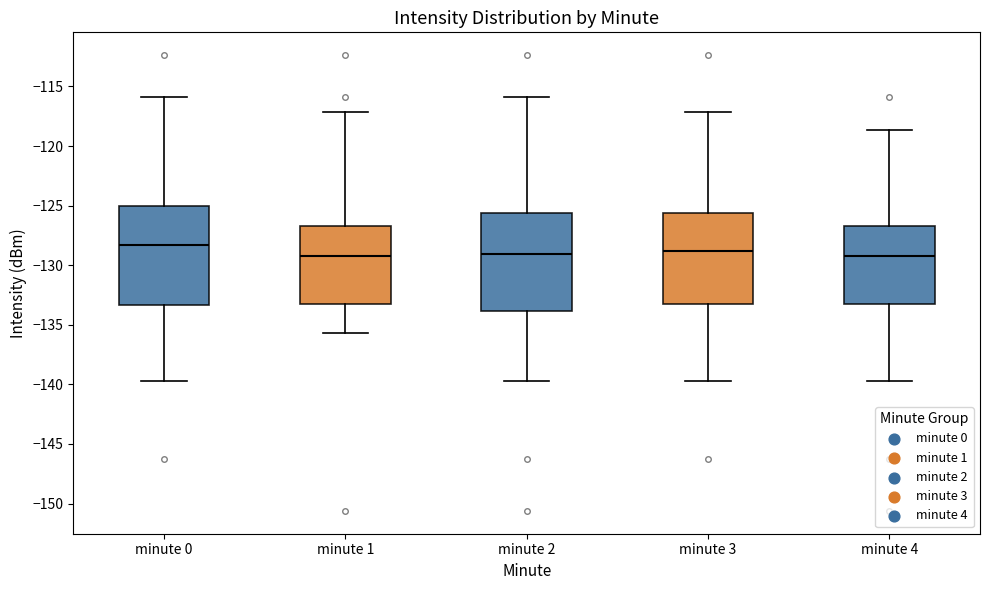

Where does the median line of the box for minute 0 sit on the y-axis? The values are not printed on the chart, so give them approximately, as read against the axis.

-128.5